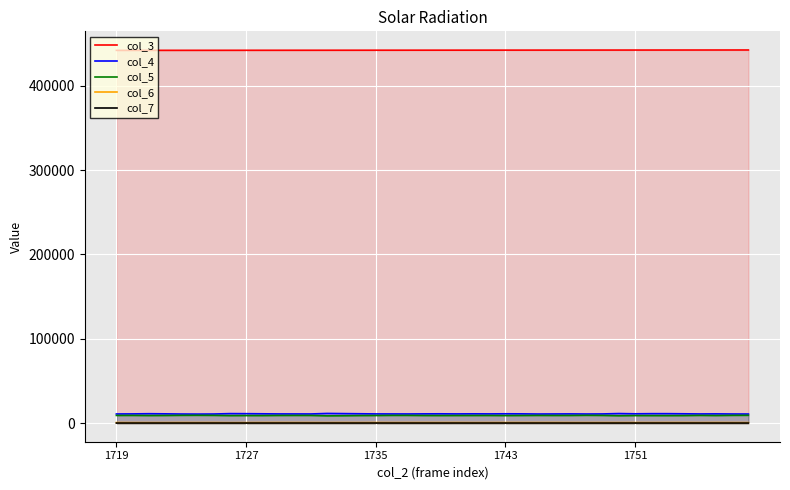

True or false: col_5 and col_7 cross at least once.

False